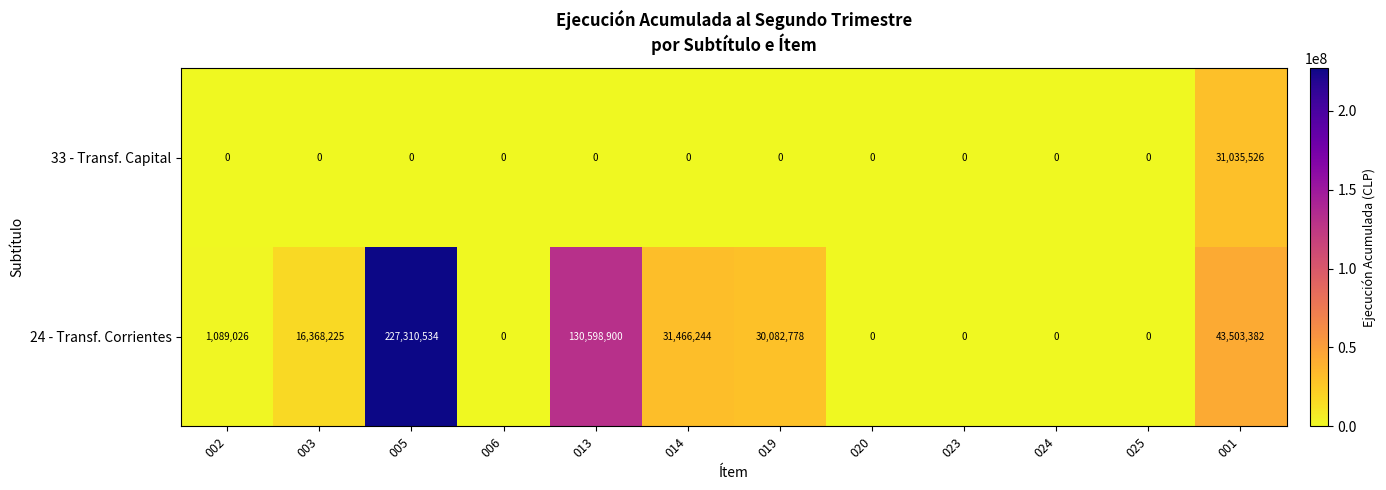

What is the difference between the maximum and minimum values in the 24 - Transf. Corrientes series?

227310534